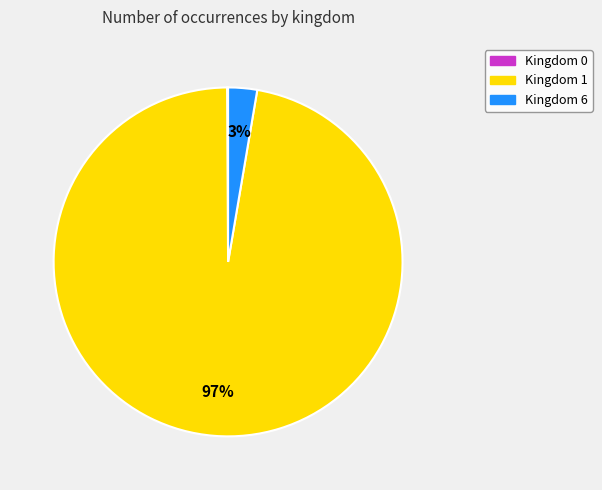

Is there a majority slice in this chart?

Yes